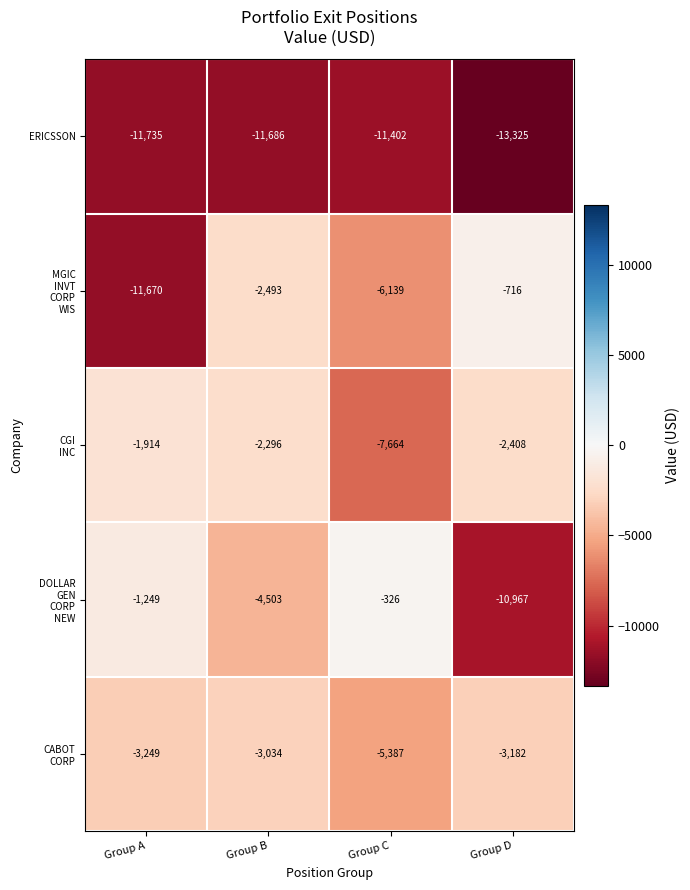

What is the sum of the ERICSSON values at Group A and Group B?

-23421